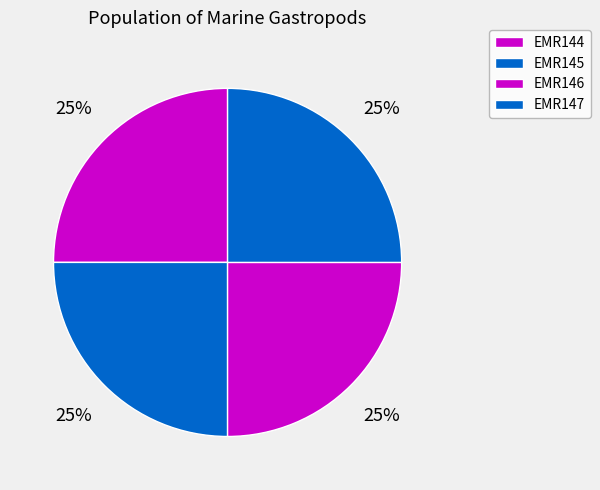

Is there any slice that represents more than half of the pie?

No